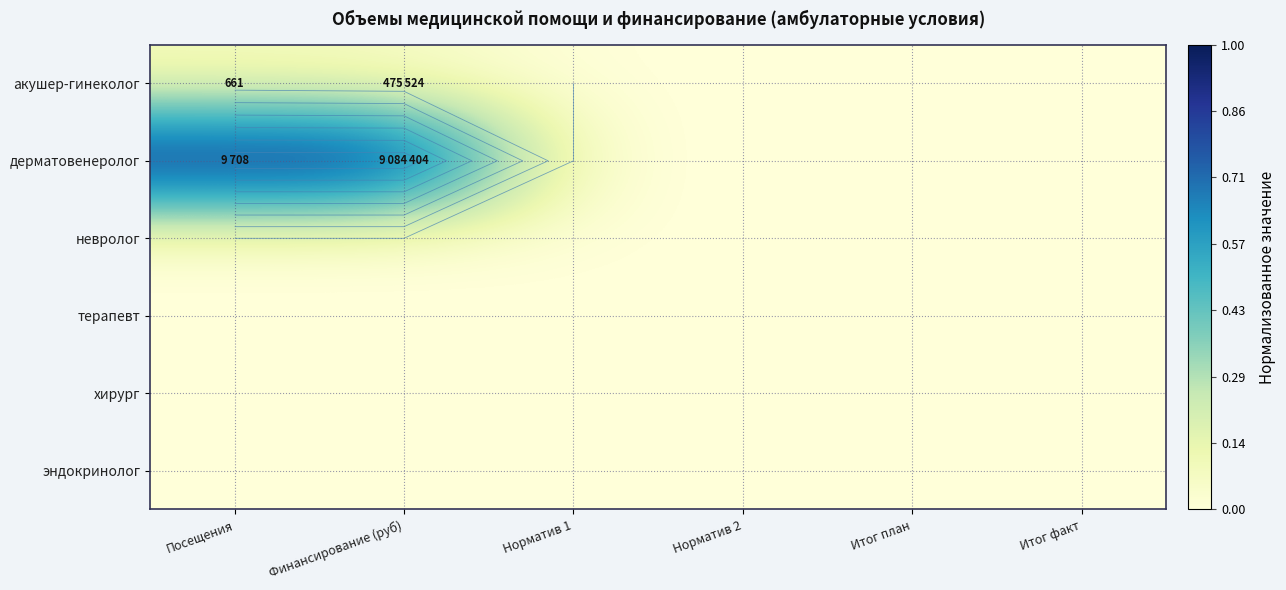

Where is эндокринолог nearest to the value 0?

Посещения